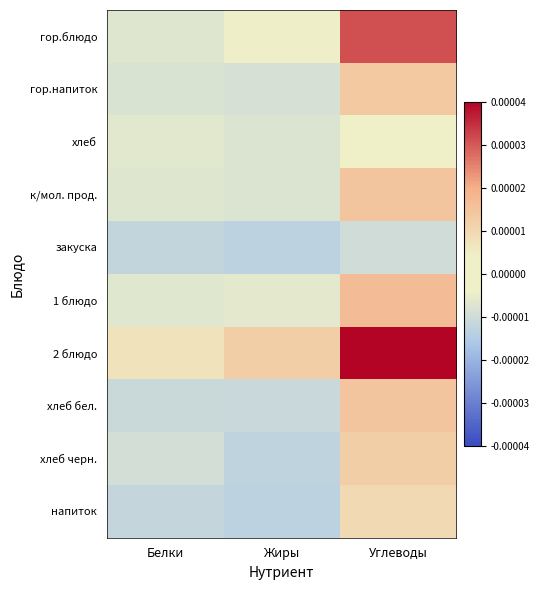

List the series in order of their peak value, highest first.

2 блюдо, гор.блюдо, 1 блюдо, к/мол. прод., хлеб бел., гор.напиток, хлеб черн., напиток, хлеб, закуска